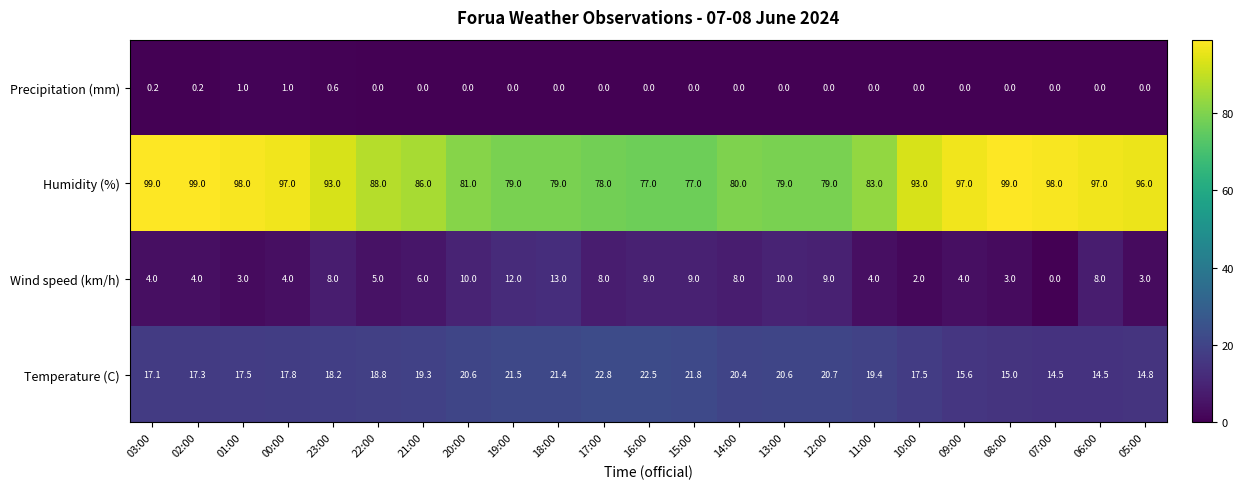

What is the spread (max minus min) of values at 23:00?

92.4